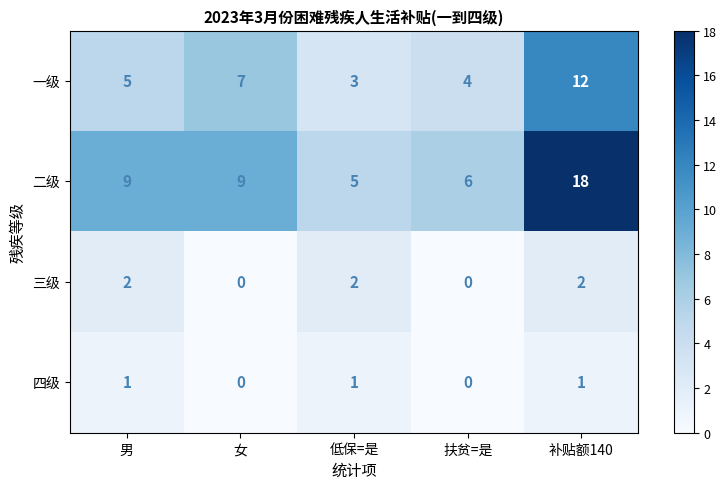

Which series has the widest spread of values?

二级